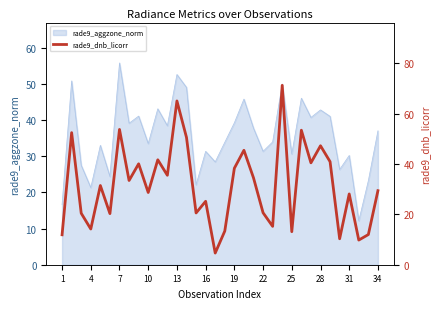

What is the greatest value displayed?

71.3